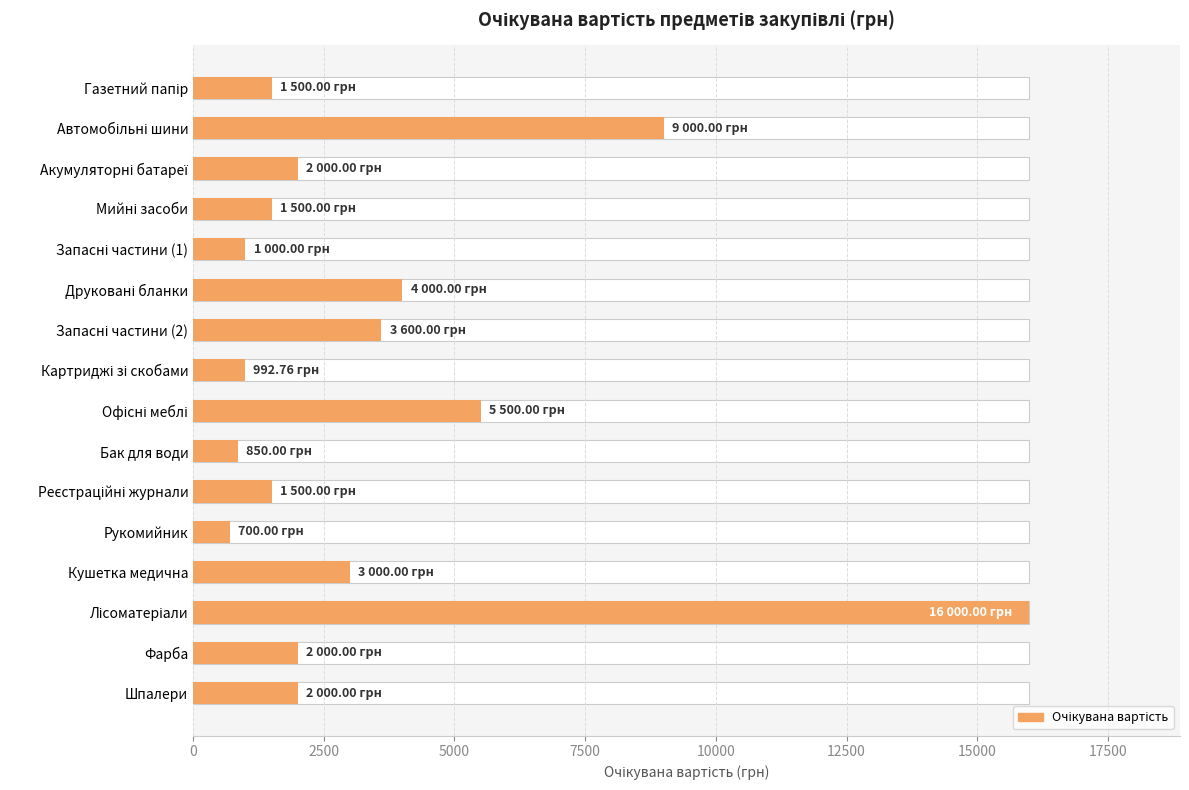

What is the smallest value displayed?

700.0